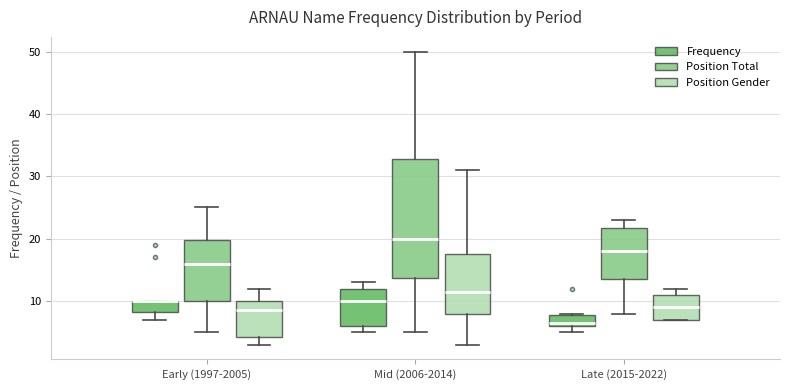

Where does the lower whisker of the box for Early (1997-2005) (Position Total) end on the y-axis? The values are not printed on the chart, so give them approximately, as read against the axis.

5